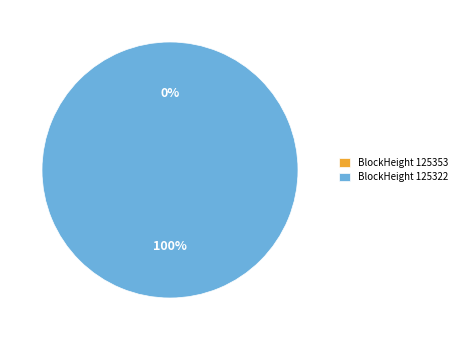

Which slice is the largest?

125322